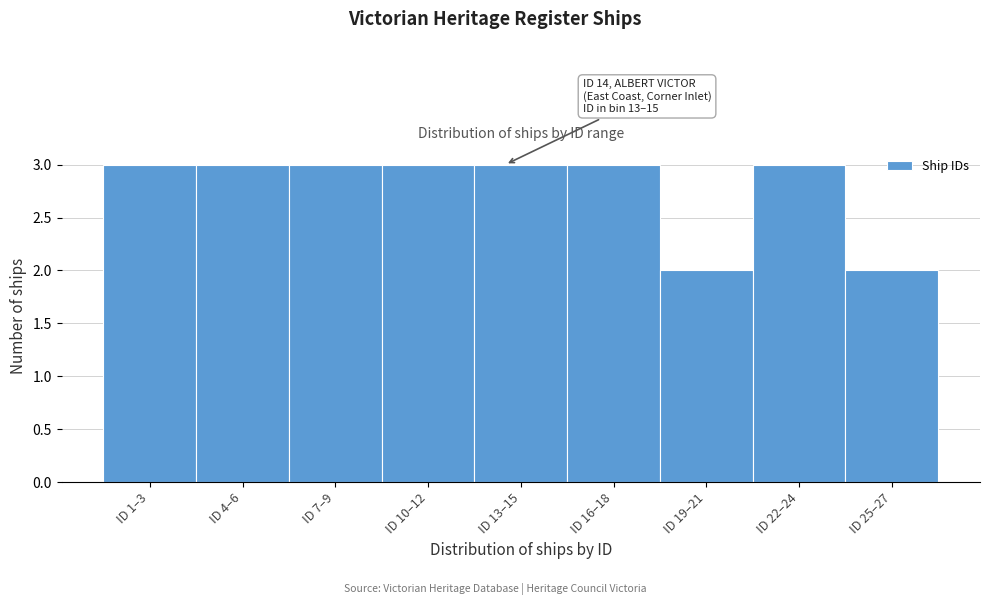

Reading left to right, what are all the values shown in this chart?

ID 1–3=3	ID 4–6=3	ID 7–9=3	ID 10–12=3	ID 13–15=3	ID 16–18=3	ID 19–21=2	ID 22–24=3	ID 25–27=2